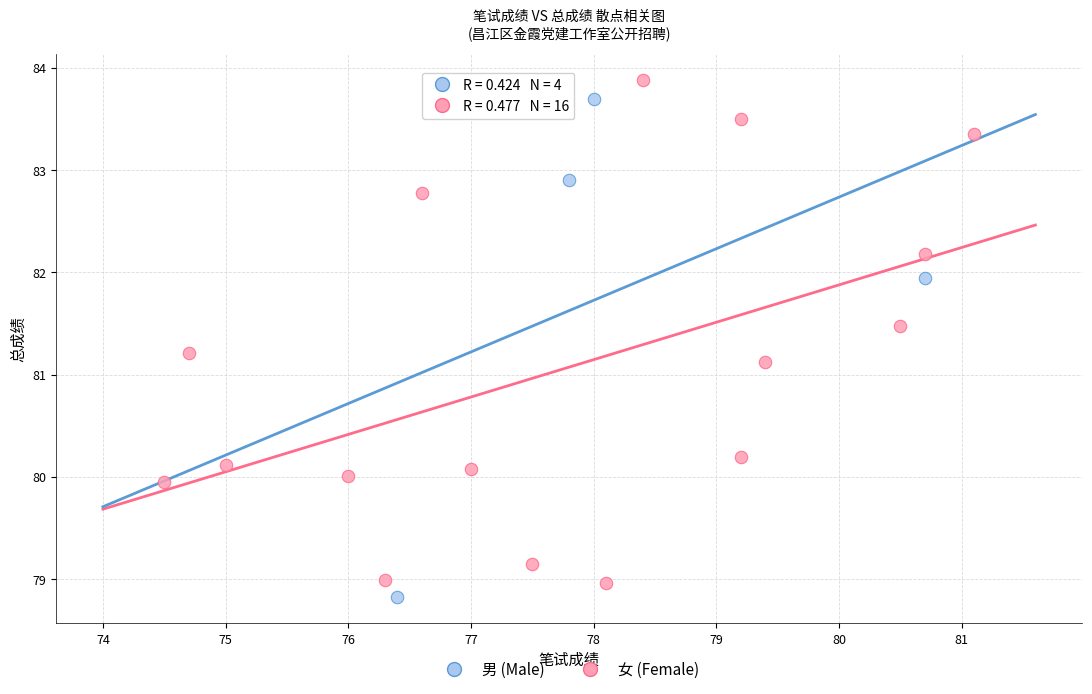

Which series contains the lowest Y value?

男 (Male)